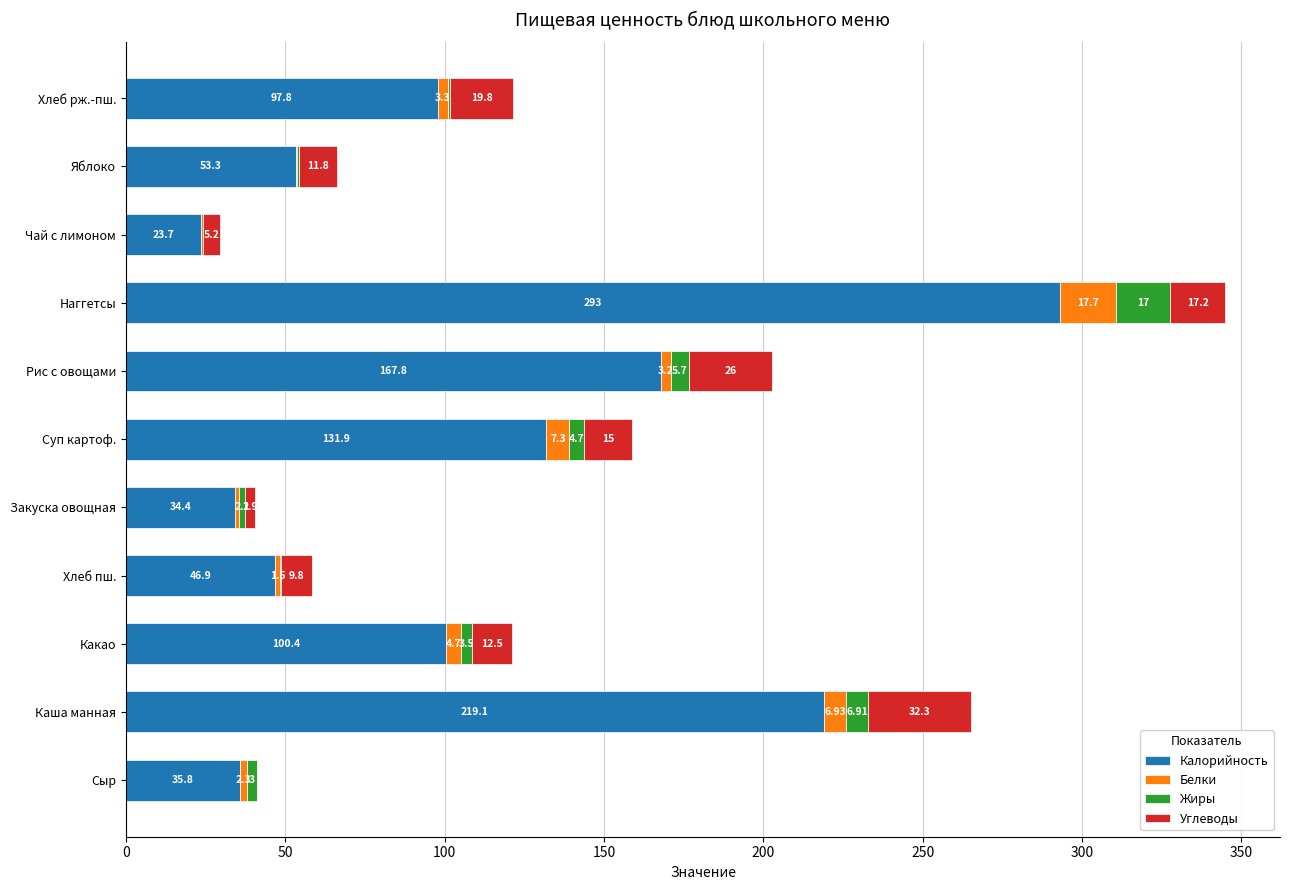

Which category has the highest value in the Калорийность series?

Наггетсы